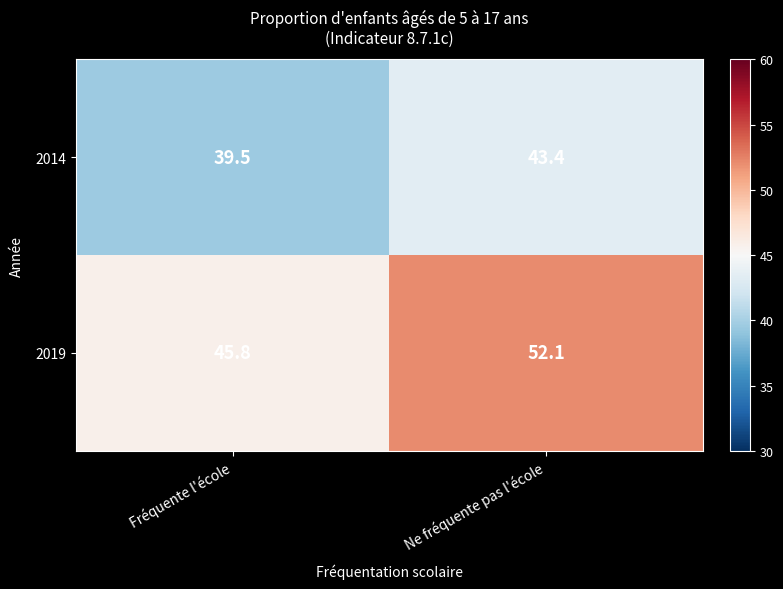

What is the difference between the 2019 values at Ne fréquente pas l'école and Fréquente l'école?

6.3